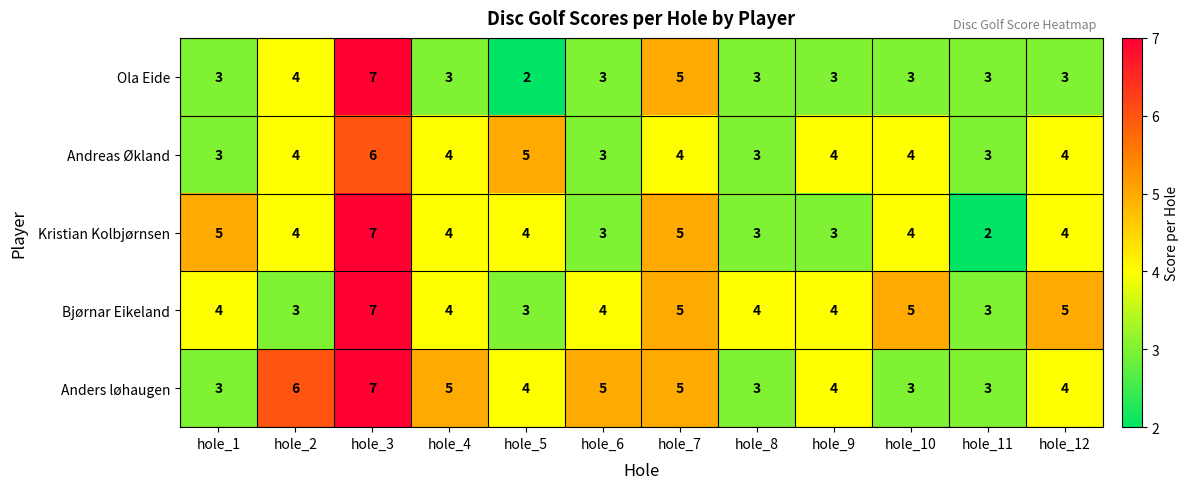

What is the average value of the Bjørnar Eikeland series?

4